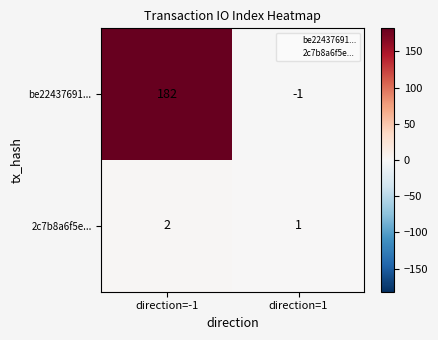

What is the difference between the highest and lowest values at direction=-1?

180